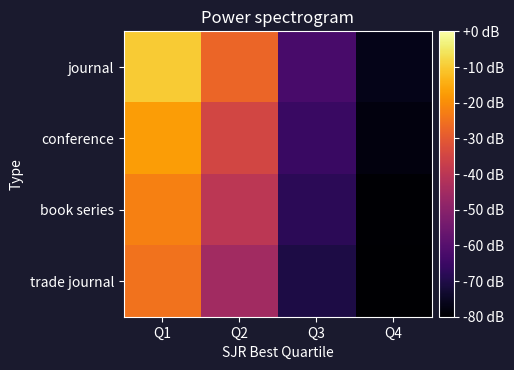

What is the total value across all series at Q1?

-74.2